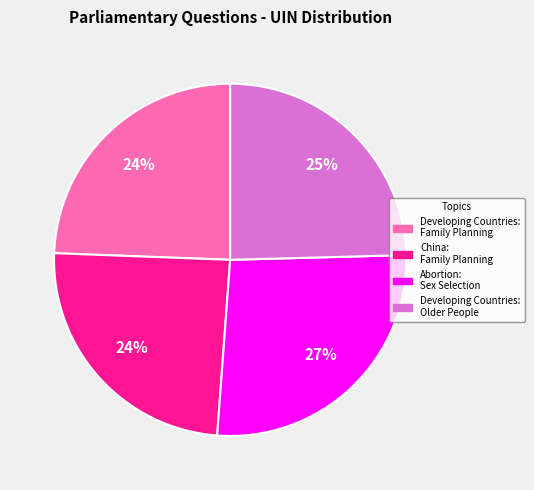

What is the ratio of the value at China: Family Planning to the value at Developing Countries: Family Planning?

1.0